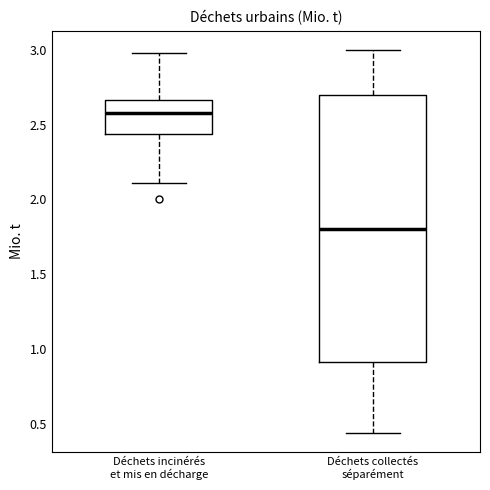

Where is the lower edge of the box for Déchets collectés séparément on the y-axis? The values are not printed on the chart, so give them approximately, as read against the axis.

0.90